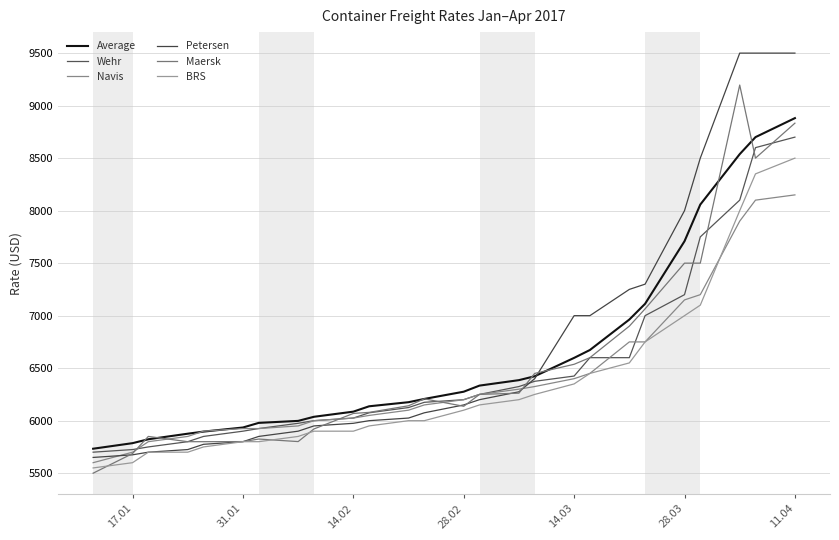

How many lines are shown in the chart?

6